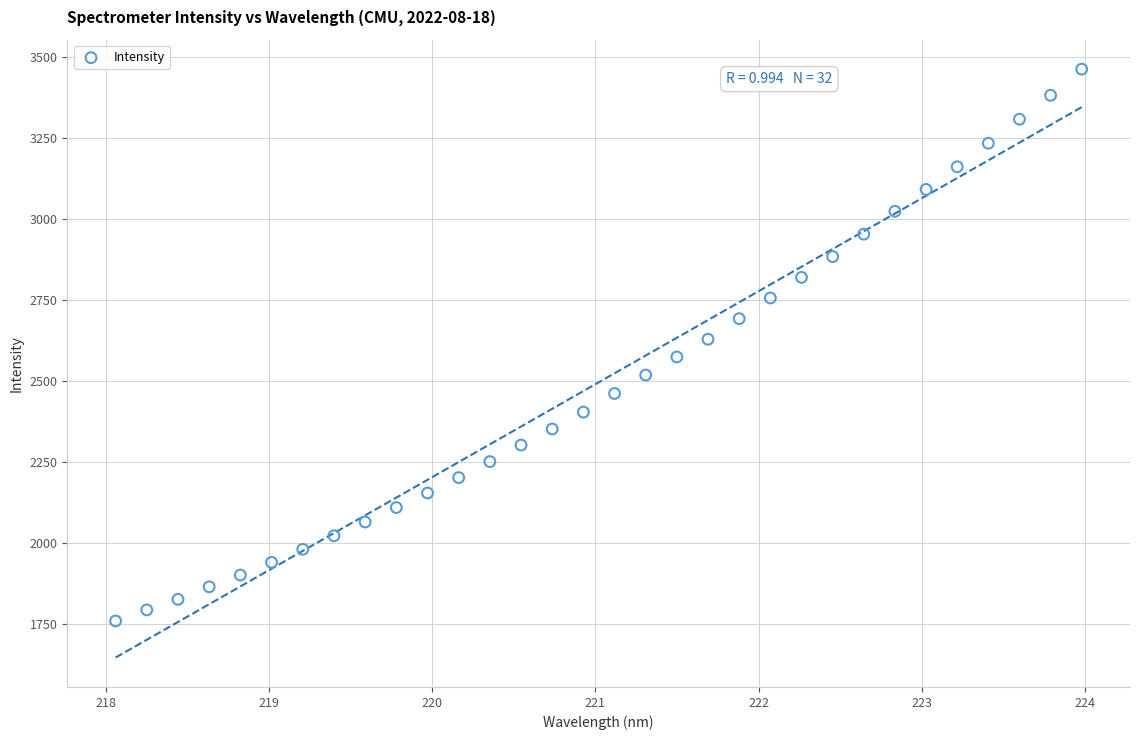

What is the range of Y values (max minus min)?

1703.2